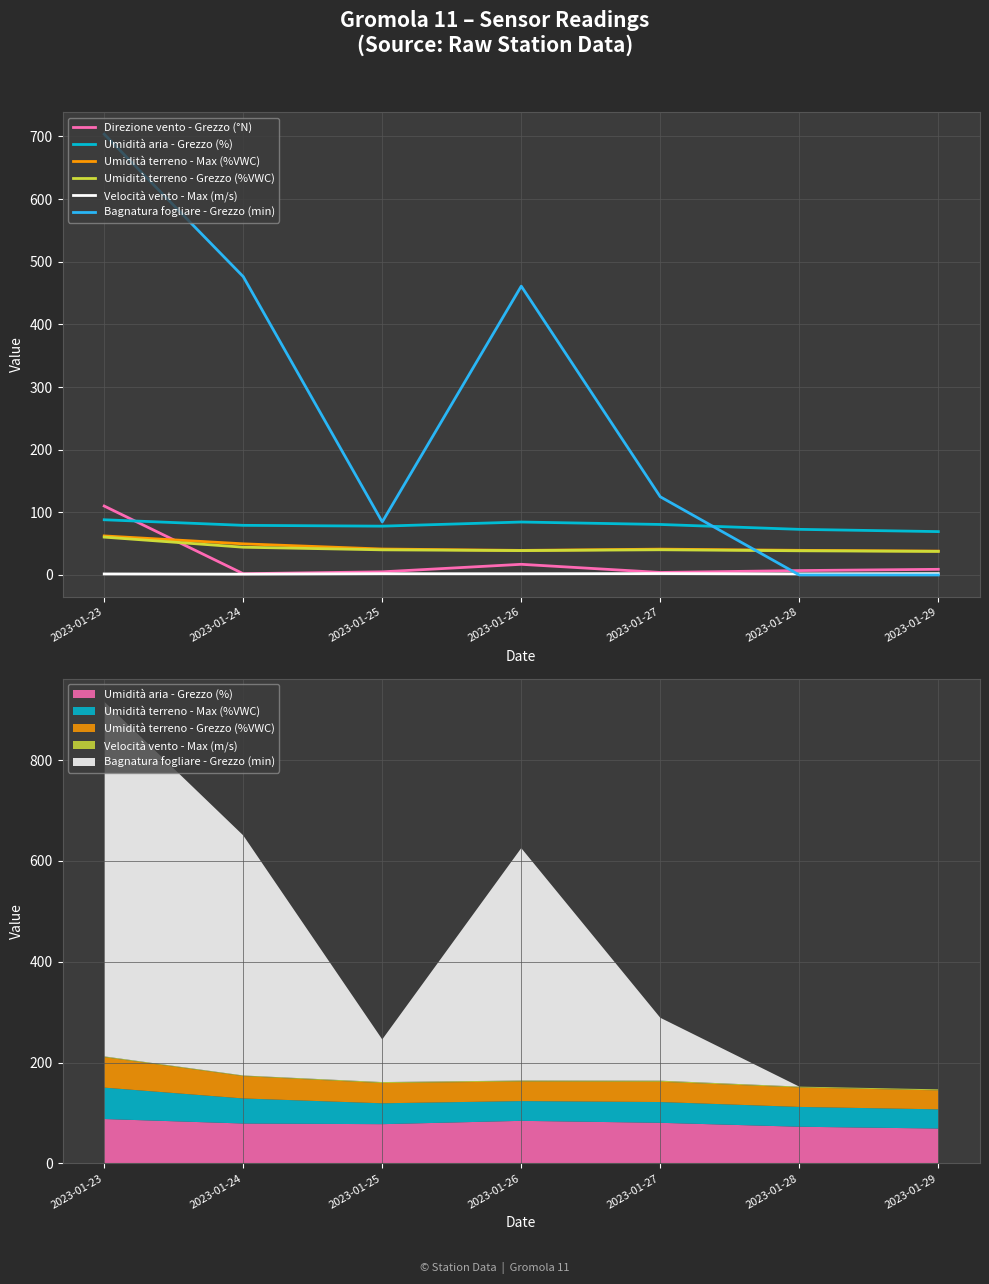

Read the Velocità vento - Max (m/s) value at 2023-01-26.

1.9